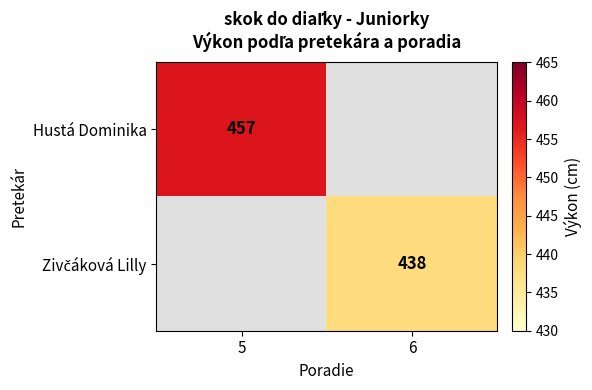

True or false: Hustá Dominika has a value of 457 at 5.

True